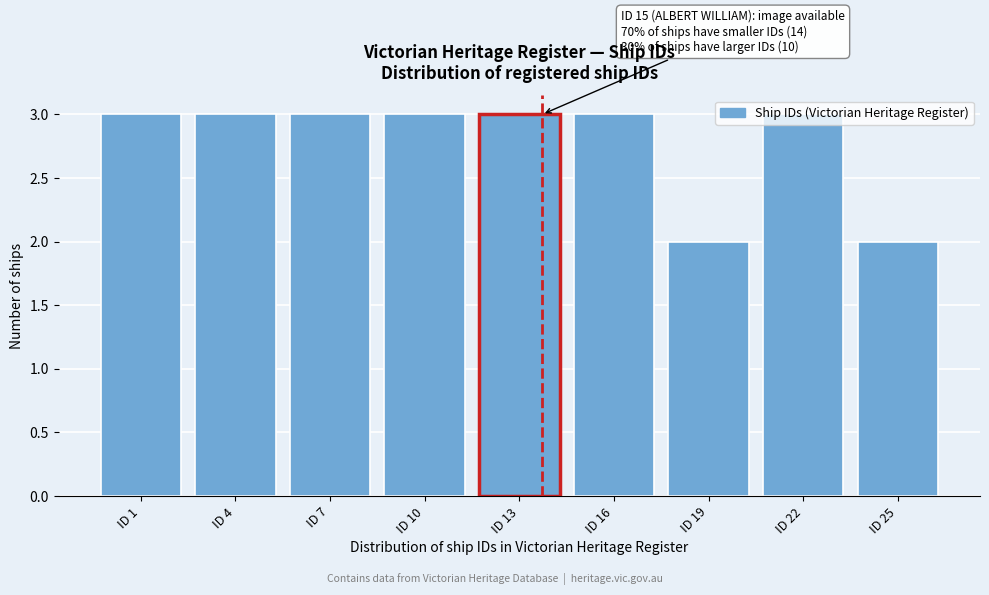

Approximately how many times larger is the value at ID 10 compared to ID 19?

1.5